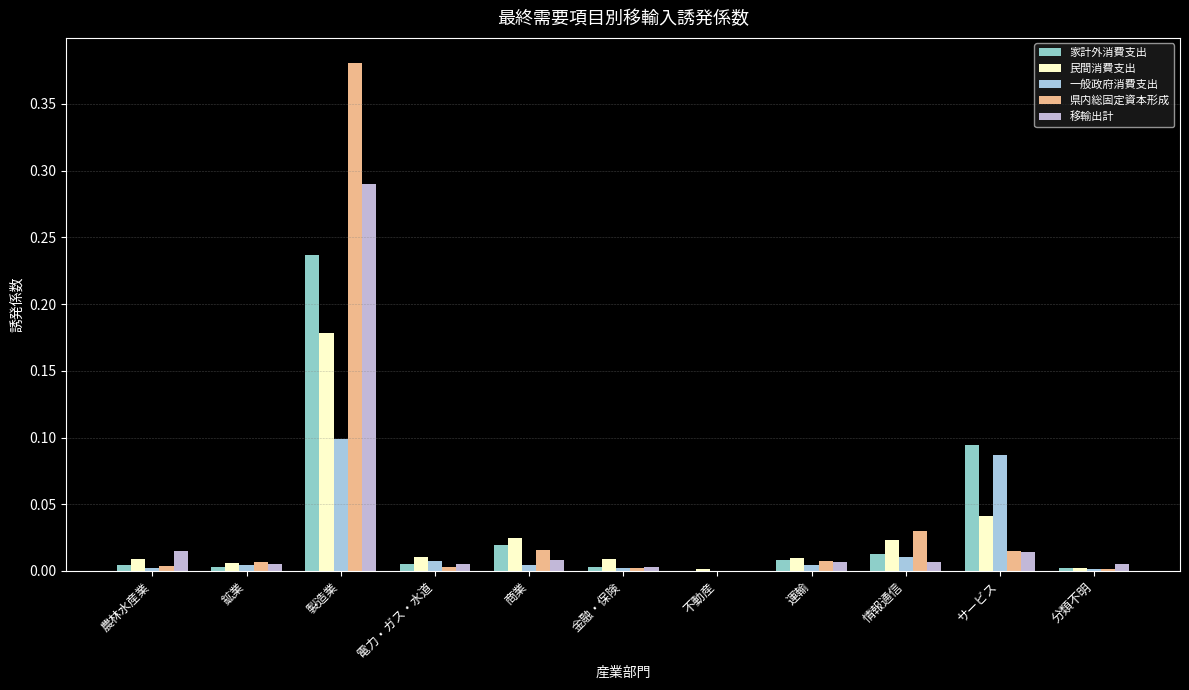

How many distinct data groups are displayed?

5